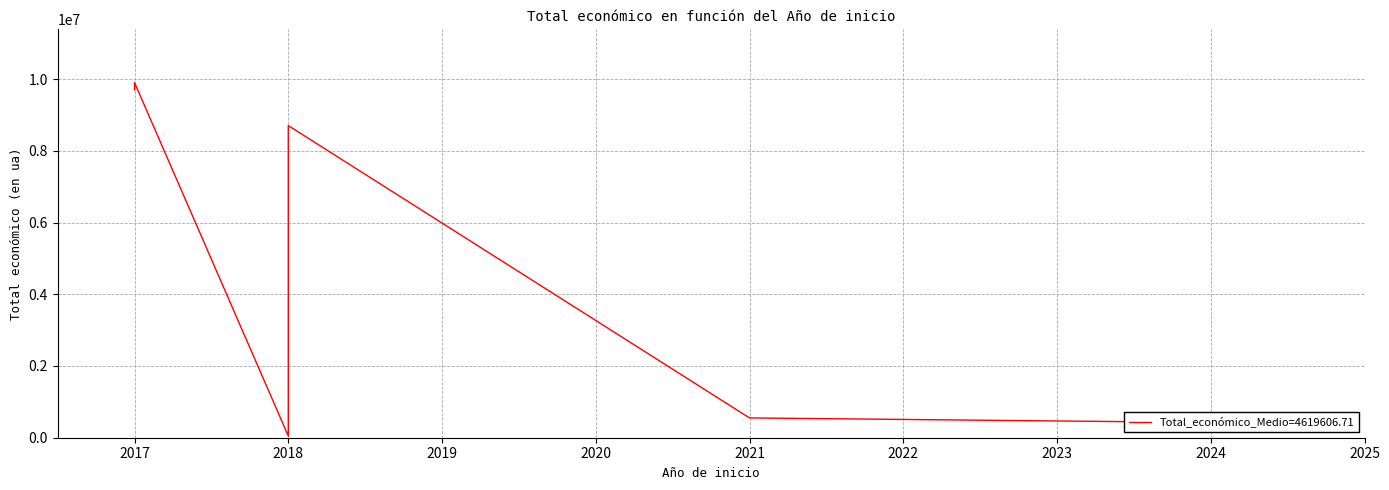

Rank the categories by value from lowest to highest.

2018, 2024, 2021, 2018, 2018, 2017, 2017